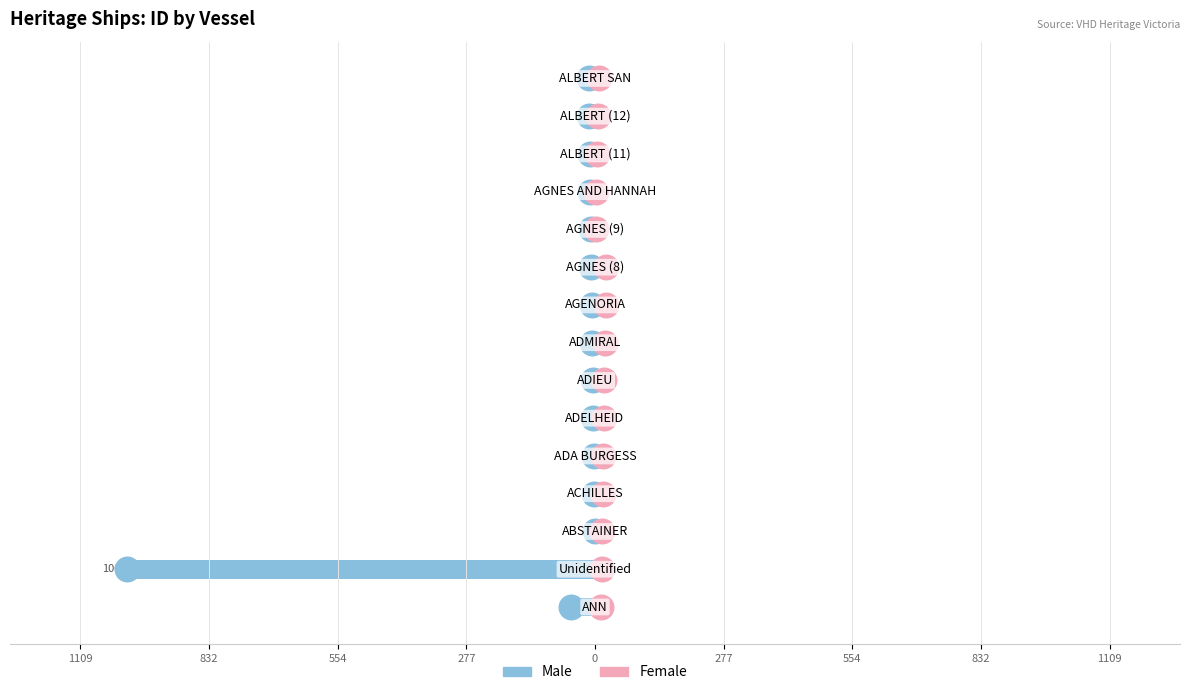

Which series contains the lowest Y value?

Male